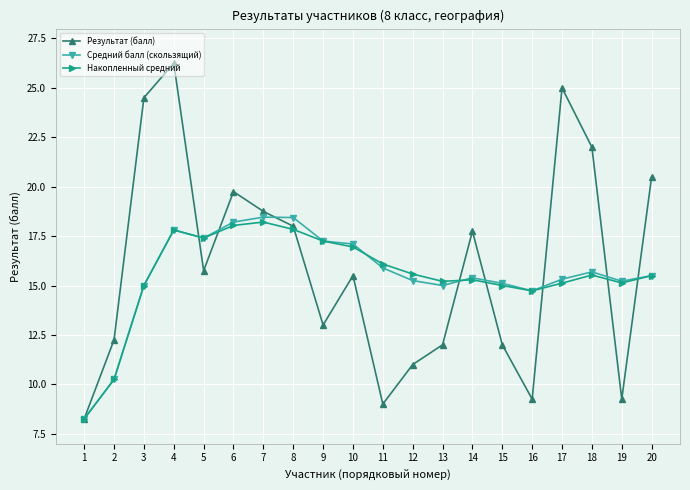

The Накопленный средний series shows 10.2 at 2. True or false?

True